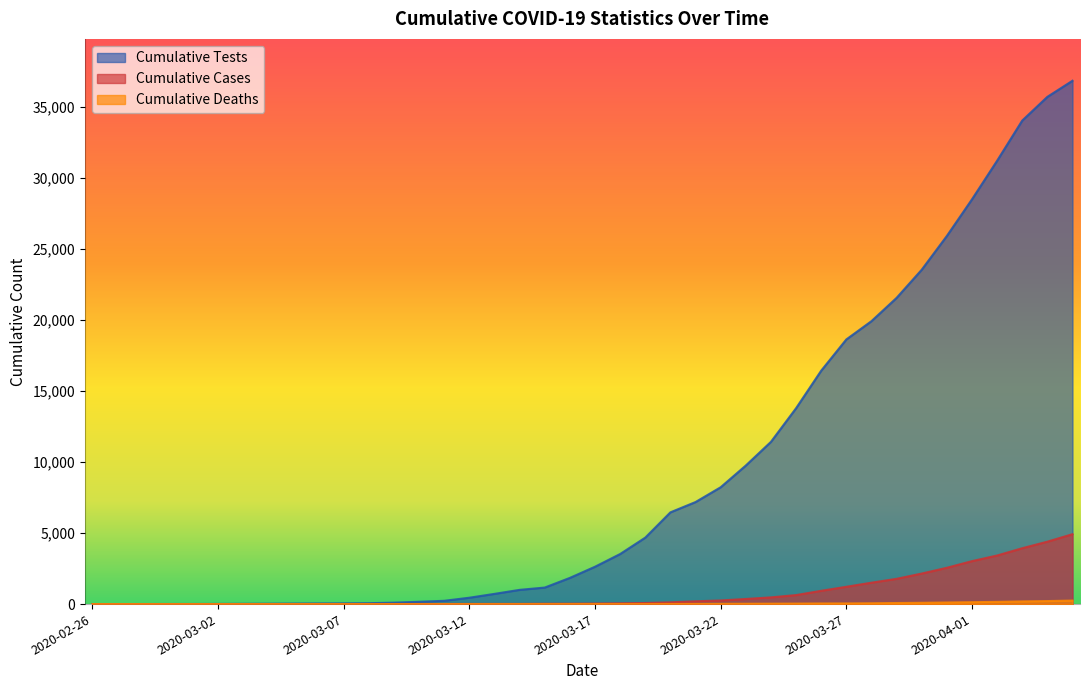

True or false: COVID_DEATHS_CUMSUM and COVID_TEST_CUMSUM cross at least once.

False